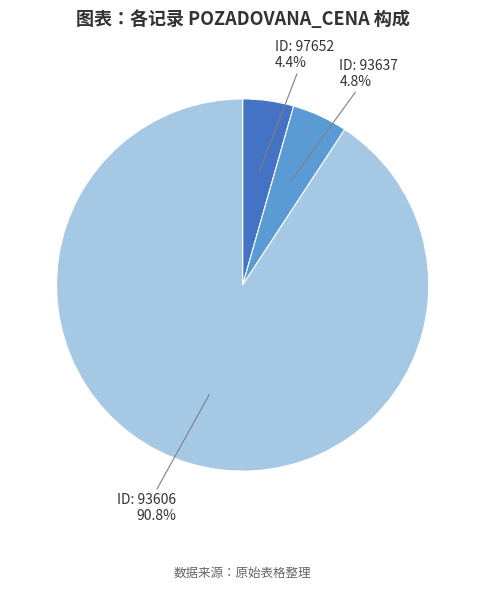

Which category accounts for the majority?

ID: 93606